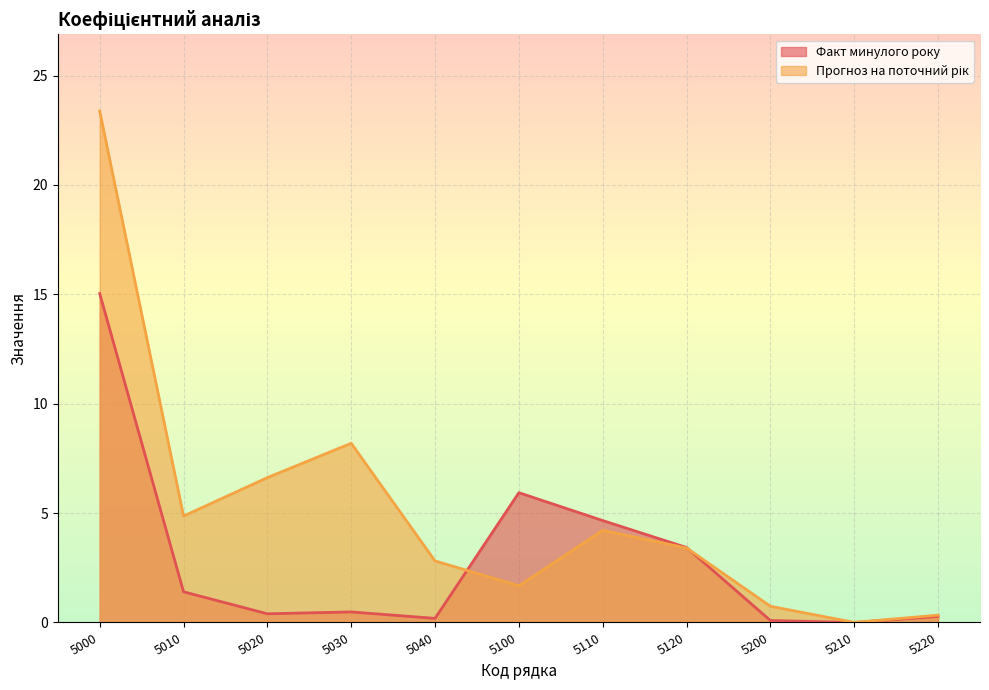

How many times do Факт минулого року and Прогноз на поточний рік cross each other?

2